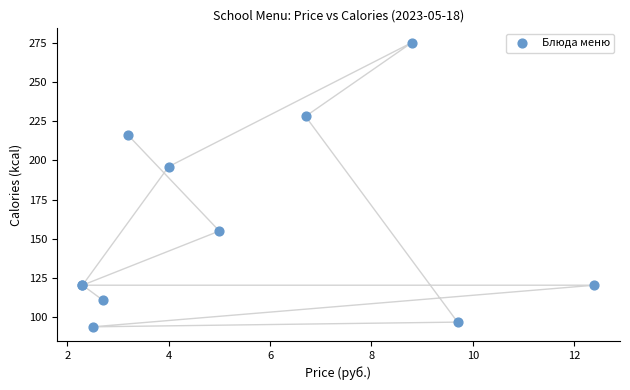

What Y value in the scatter plot is closest to 184?

196.0